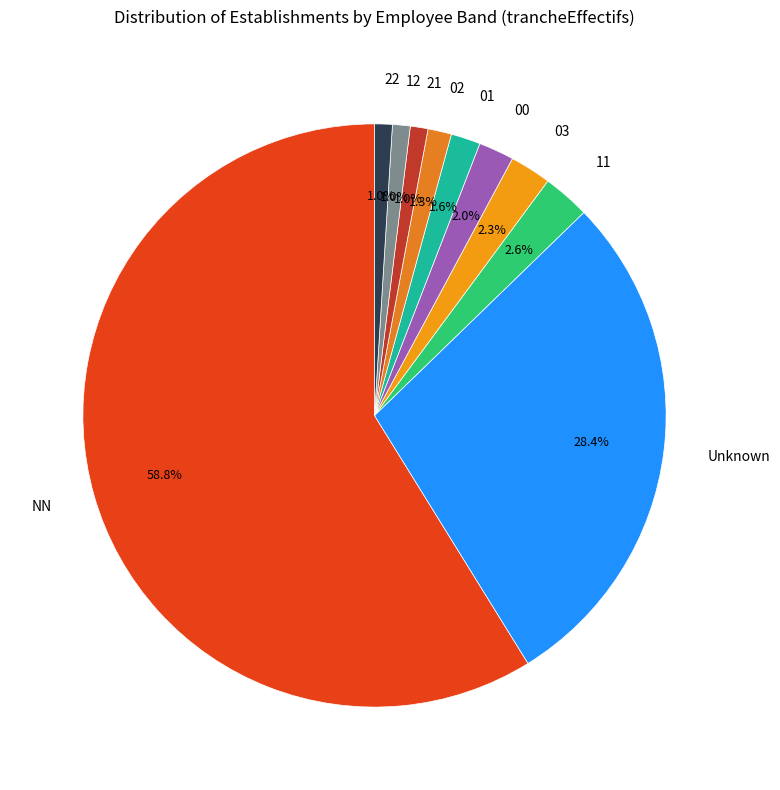

Combined, do 11 and 01 account for over 50%?

No